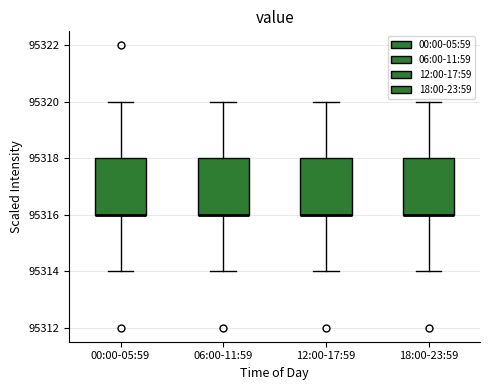

Reading left to right, read every box against the y-axis: the position of its median line, the range the box covers, and the ends of its whiskers. The values are not printed on the chart, so give them approximately, as read against the axis.

00:00-05:59: median 95316 (drawn on the box's lower edge), box 95316 to 95318, whiskers 95314 to 95320
06:00-11:59: median 95316 (drawn on the box's lower edge), box 95316 to 95318, whiskers 95314 to 95320
12:00-17:59: median 95316 (drawn on the box's lower edge), box 95316 to 95318, whiskers 95314 to 95320
18:00-23:59: median 95316 (drawn on the box's lower edge), box 95316 to 95318, whiskers 95314 to 95320